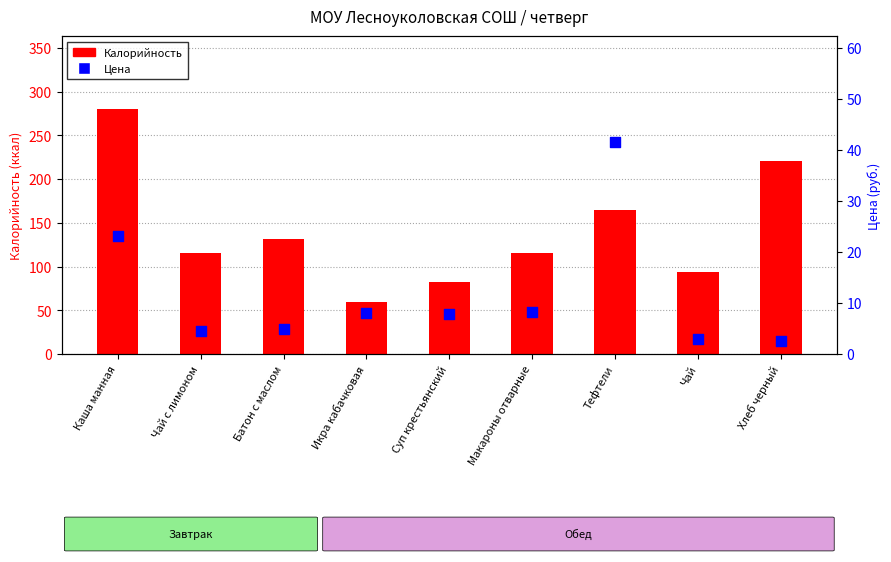

At how many categories does at least one series exceed 173?

2